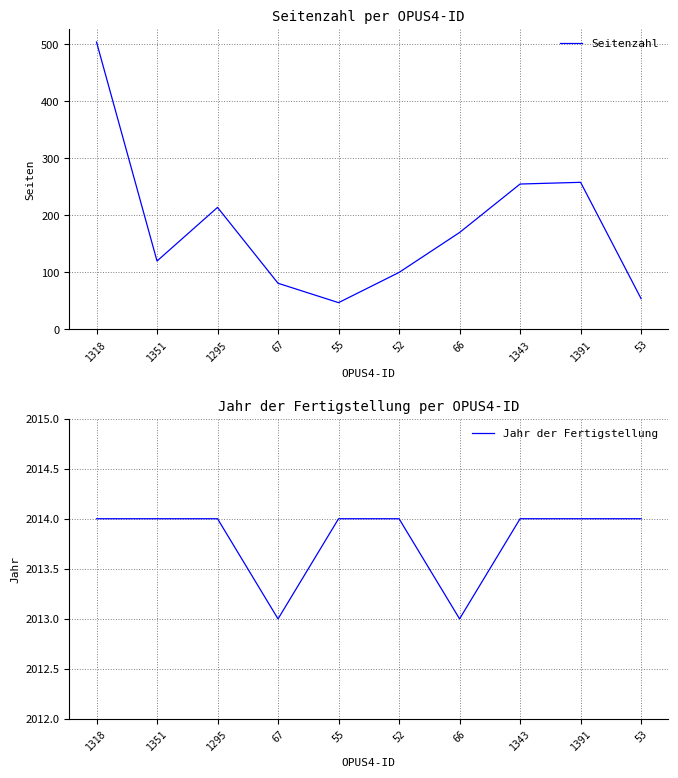

Reading left to right, extract all data points from this chart.

Seitenzahl: 504	120	214	81	47	100	170	255	258	54
Jahr der Fertigstellung: 2014	2014	2014	2013	2014	2014	2013	2014	2014	2014